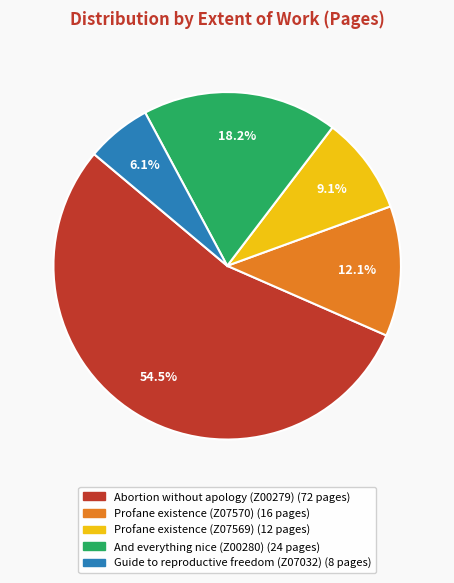

Which slice represents more than half of the pie?

Abortion without apology (Z00279)